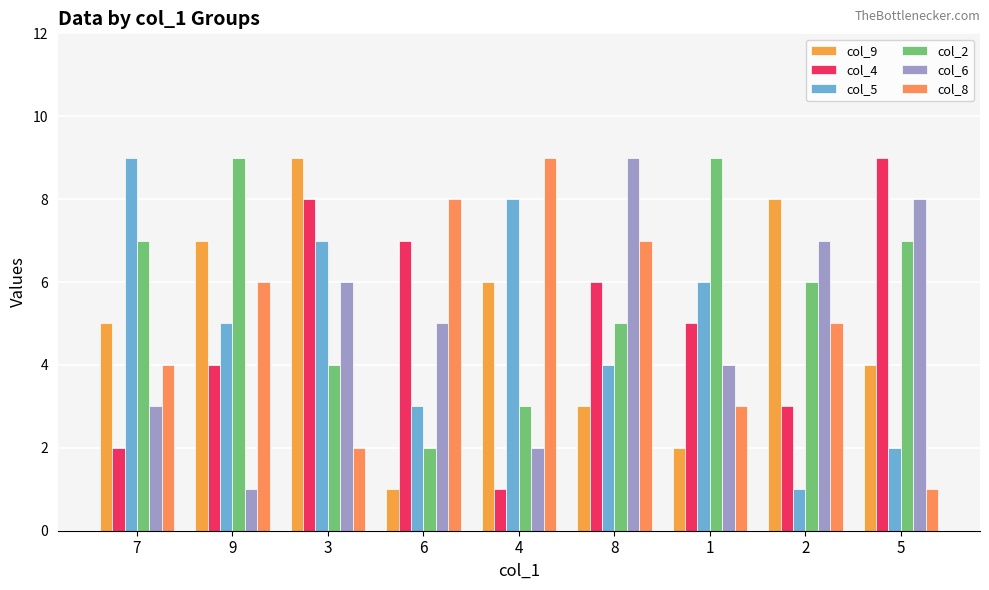

Between 3 and 2, which is larger?

3